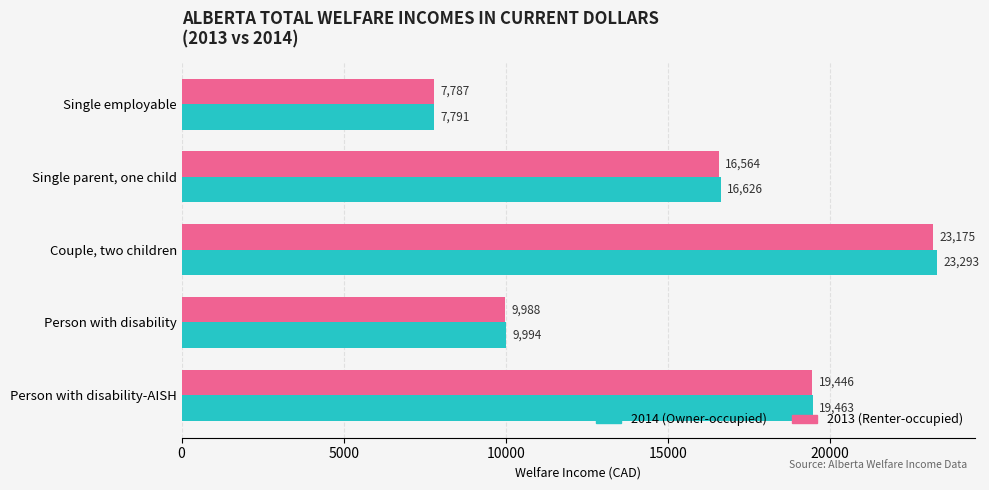

At which category does the chart reach its minimum across all series?

Single employable